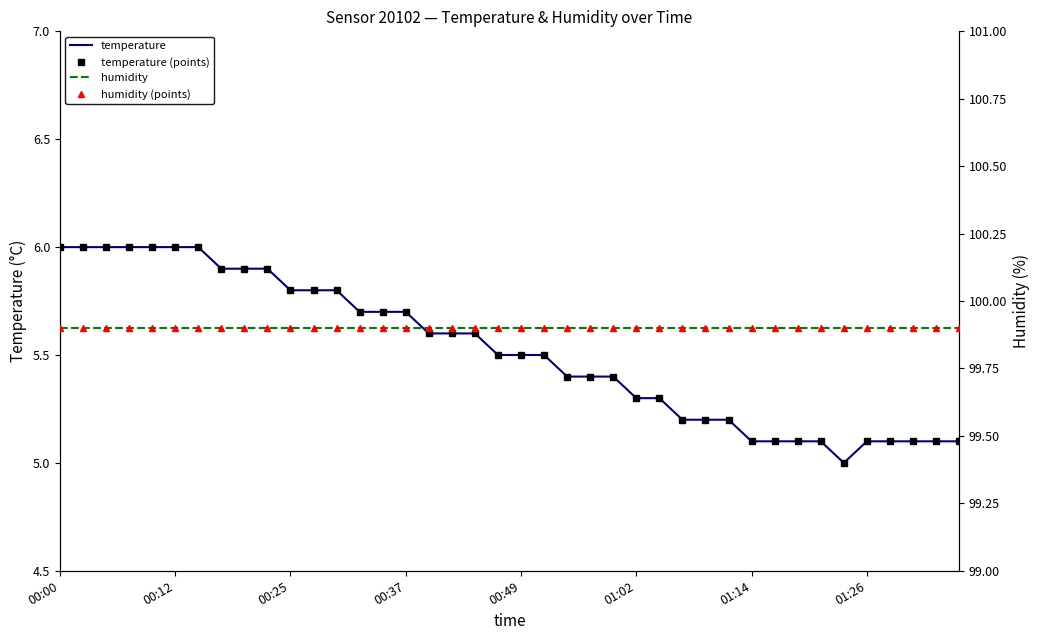

The humidity (points) series shows 60.0 at 00:12. True or false?

False